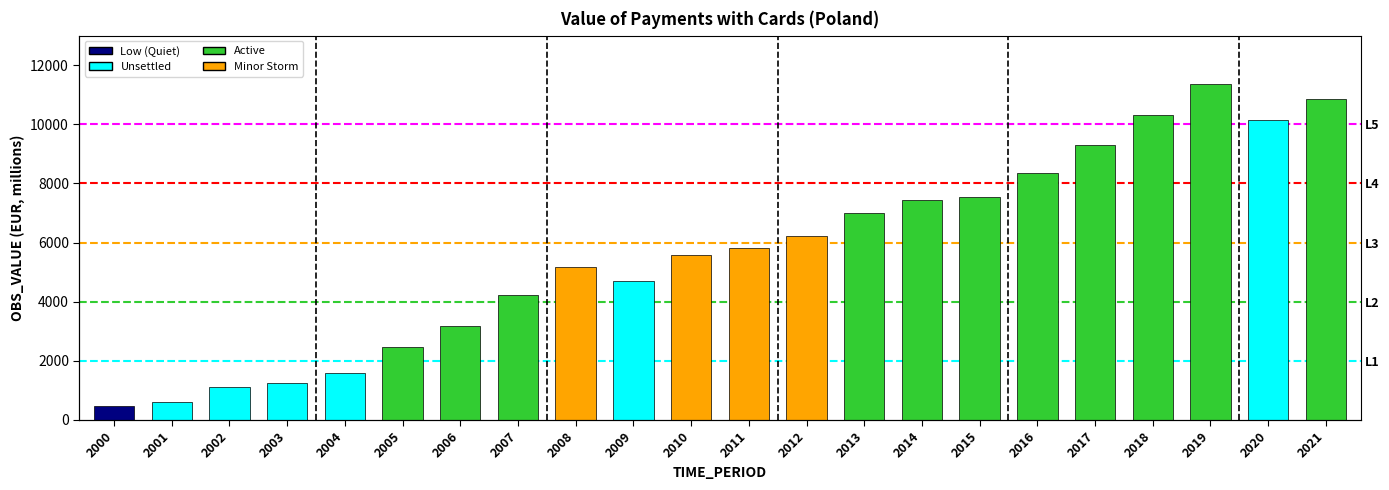

Reading right to left, transcribe all the data shown in this chart.

10852.0	10162.5	11379.4	10319.2	9301.9	8342.2	7545.9	7448.0	6995.1	6217.8	5802.0	5591.1	4706.9	5184.0	4233.6	3183.7	2463.5	1581.9	1253.1	1126.9	608.9	461.1